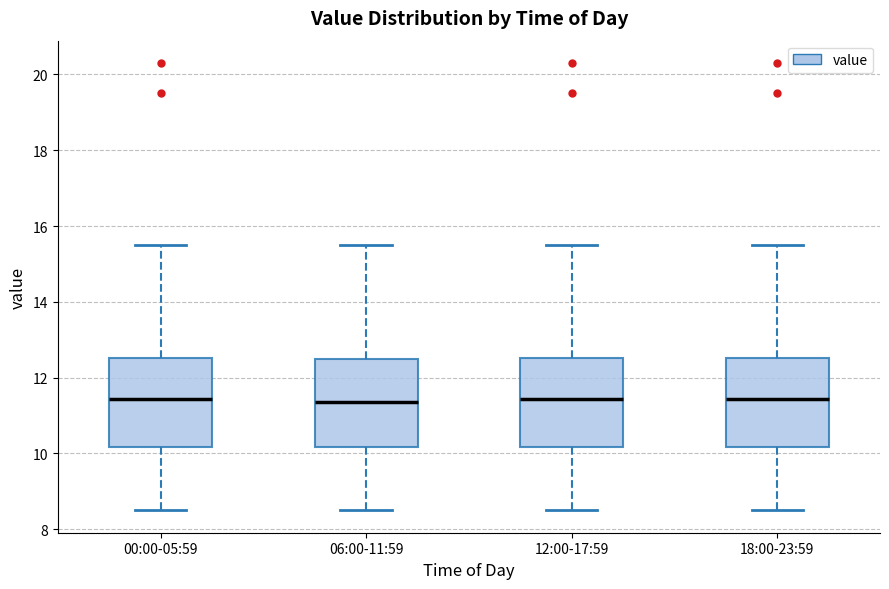

Reading left to right, read every box against the y-axis: the position of its median line, the range the box covers, and the ends of its whiskers. The values are not printed on the chart, so give them approximately, as read against the axis.

00:00-05:59: median 11.4, box 10.2 to 12.6, whiskers 8.6 to 15.6
06:00-11:59: median 11.4, box 10.2 to 12.6, whiskers 8.6 to 15.6
12:00-17:59: median 11.4, box 10.2 to 12.6, whiskers 8.6 to 15.6
18:00-23:59: median 11.4, box 10.2 to 12.6, whiskers 8.6 to 15.6